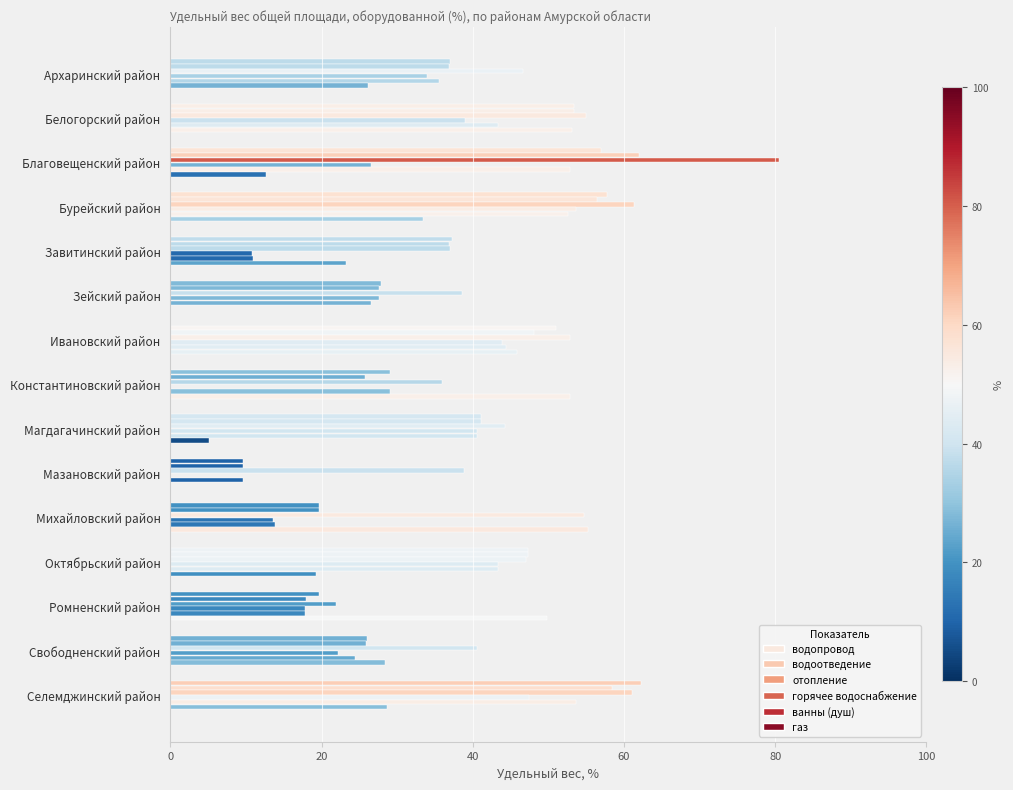

How many values in the отопление series exceed 46?

8